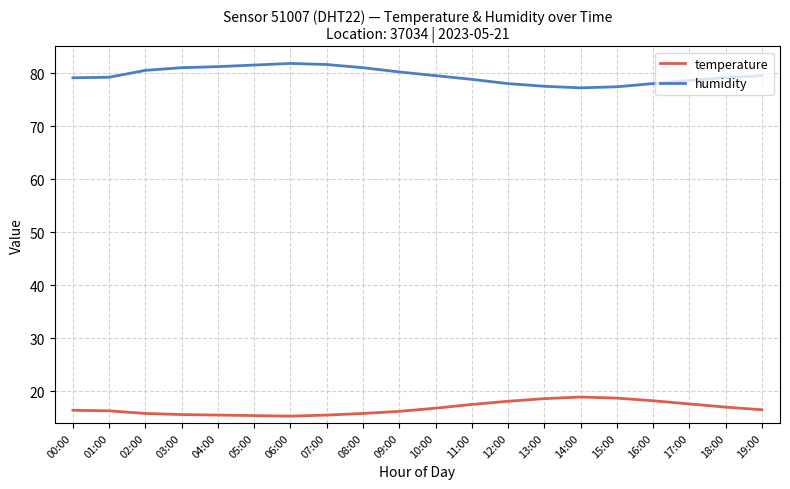

True or false: humidity and temperature intersect in this chart.

False